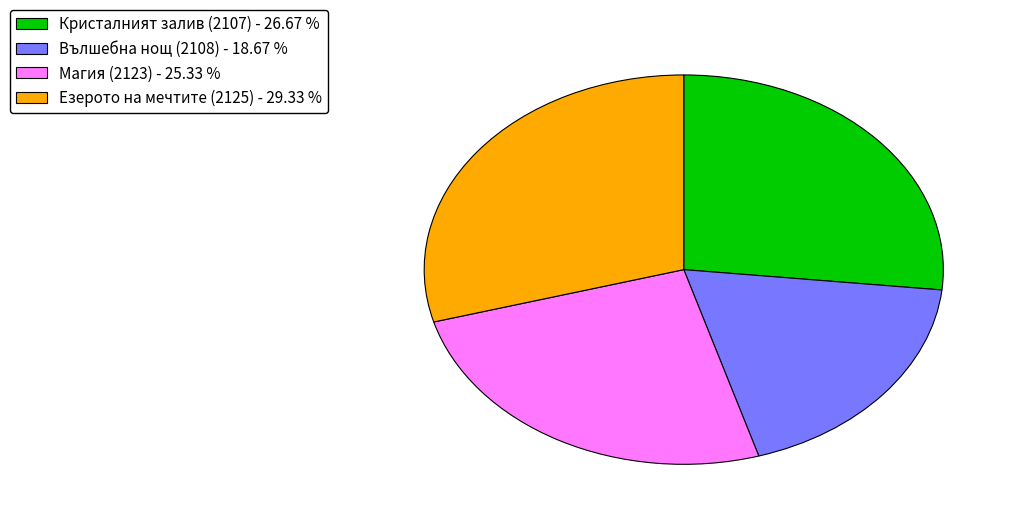

Count the number of slices in the pie.

4